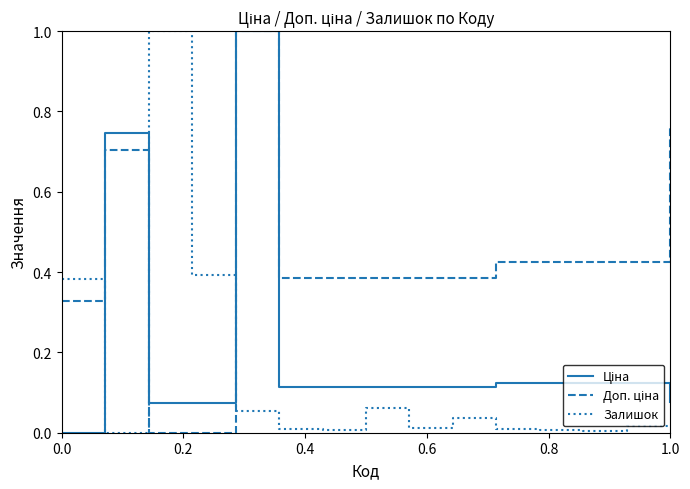

What is the greatest value displayed?

1.0